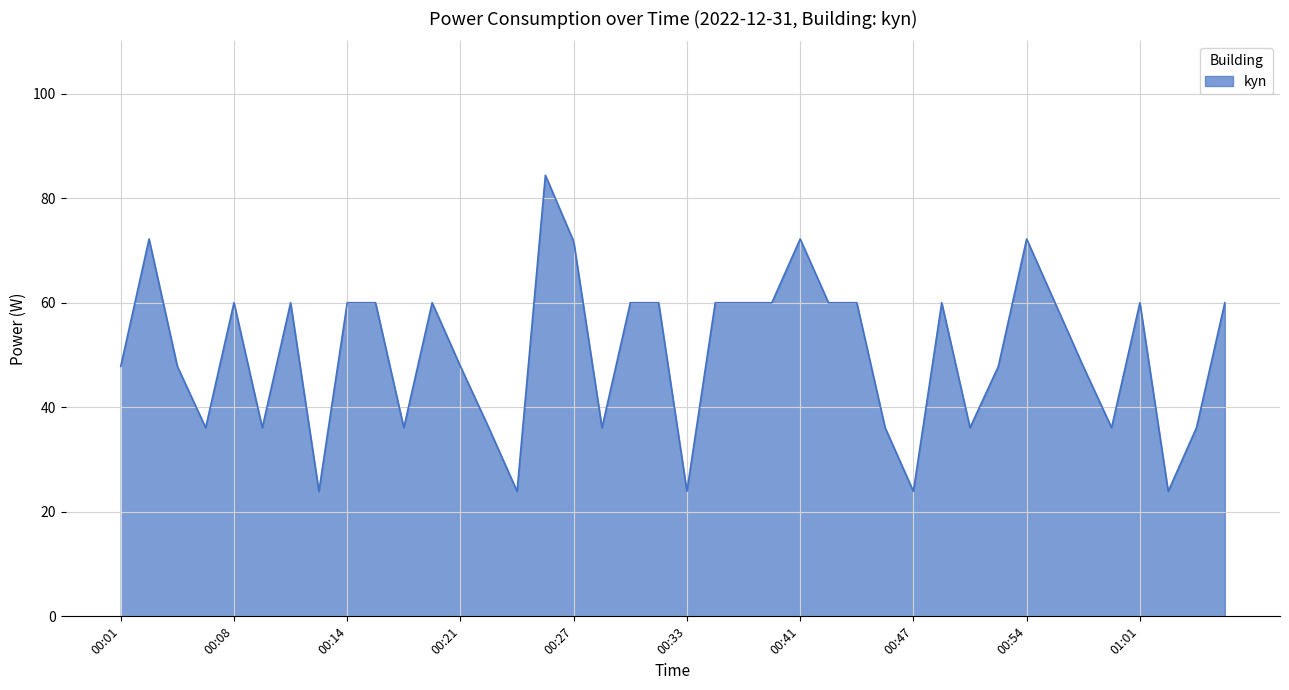

What is the smallest value displayed?

23.9